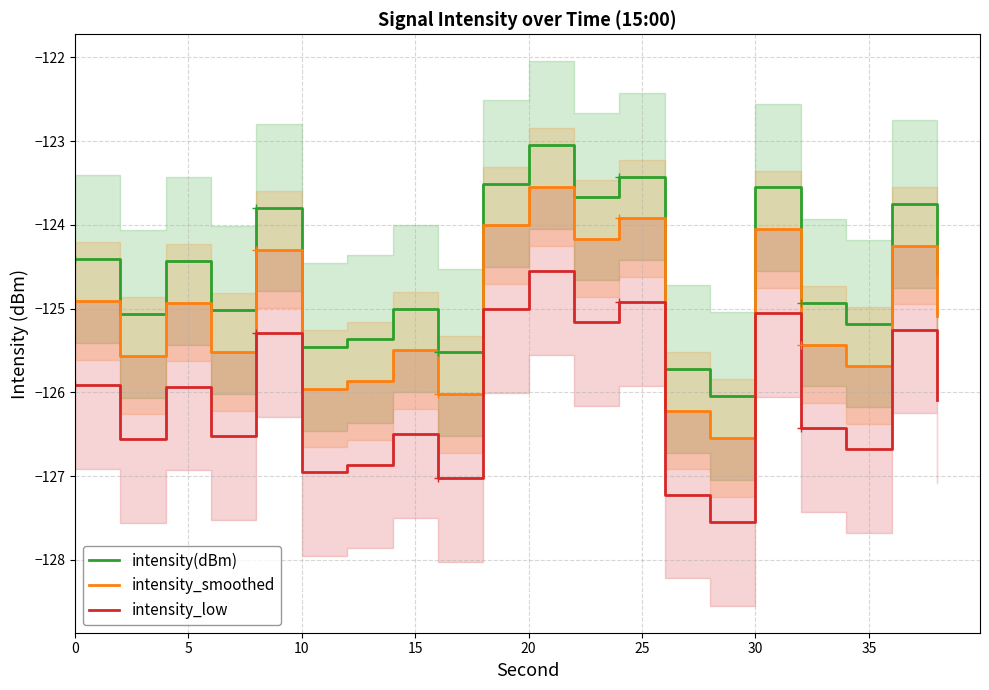

True or false: intensity(dBm) has a value of -124.4 at 0.

True